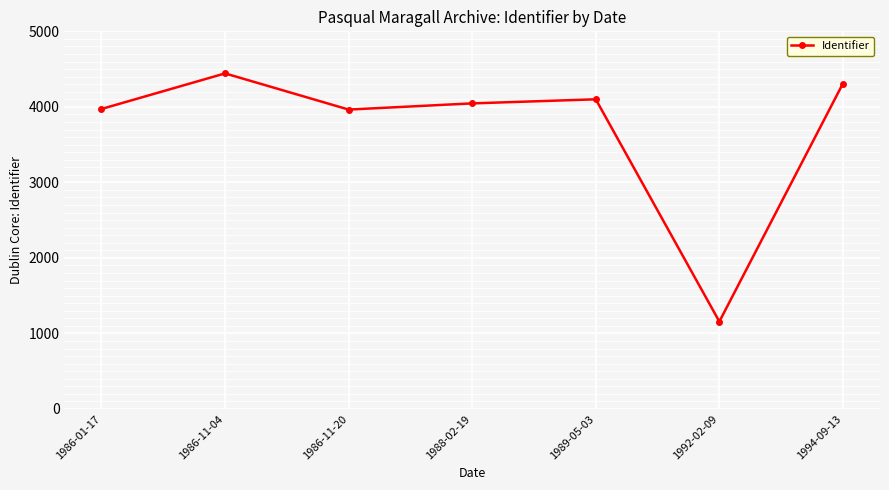

The chart shows a value of 463 at 1992-02-09. True or false?

False